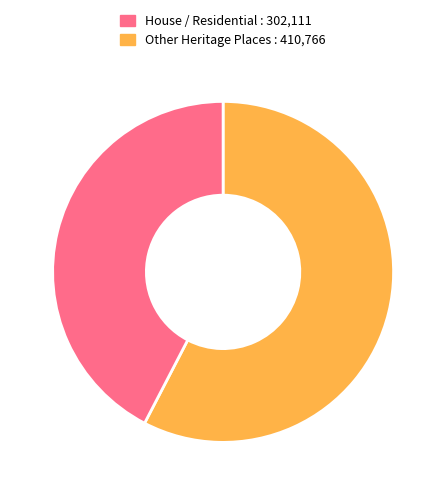

Count the number of slices in the pie.

2